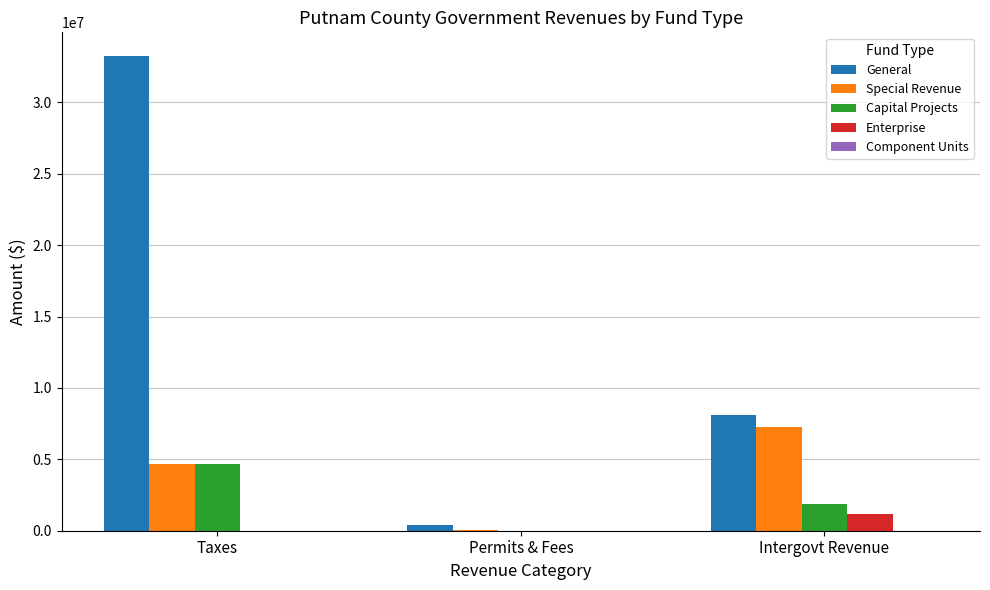

How many groups of bars are there?

3